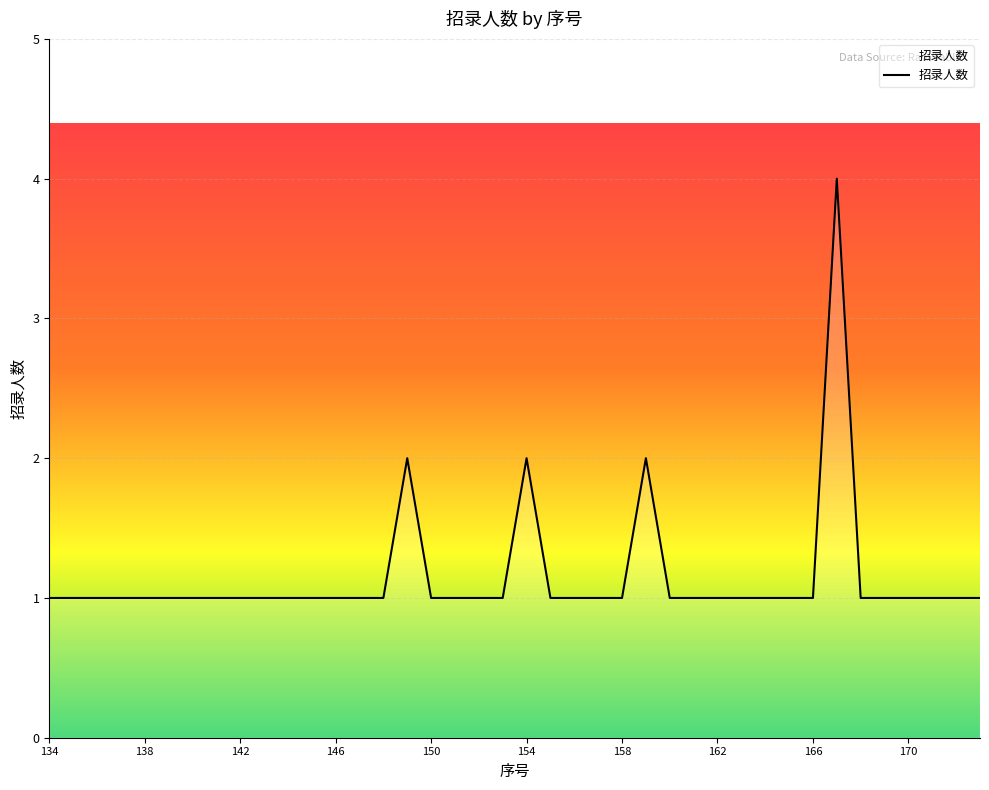

What is the maximum value shown in the chart?

4